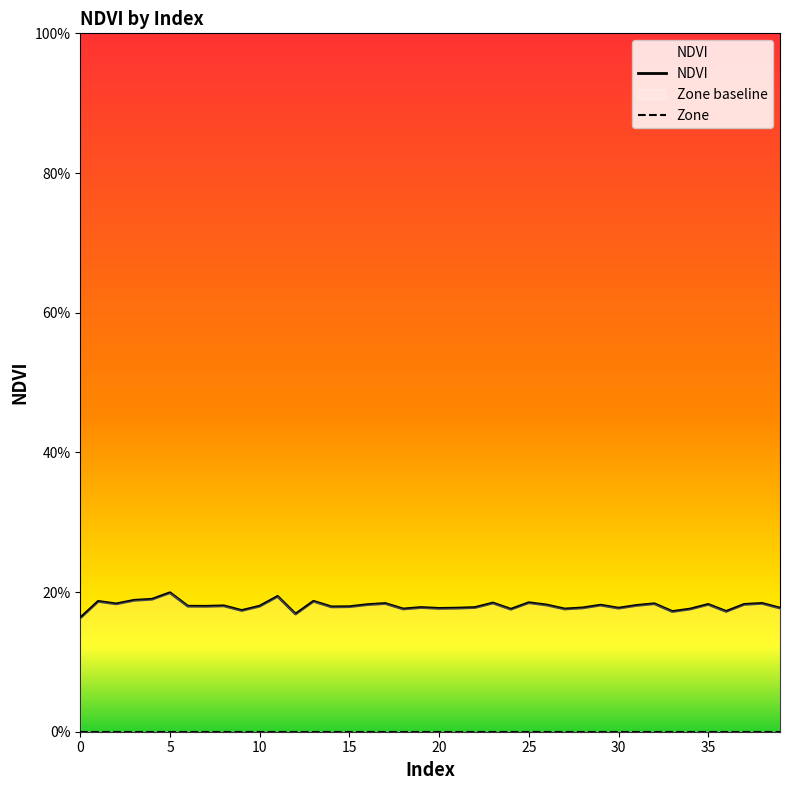

How many data points does each series have?

40